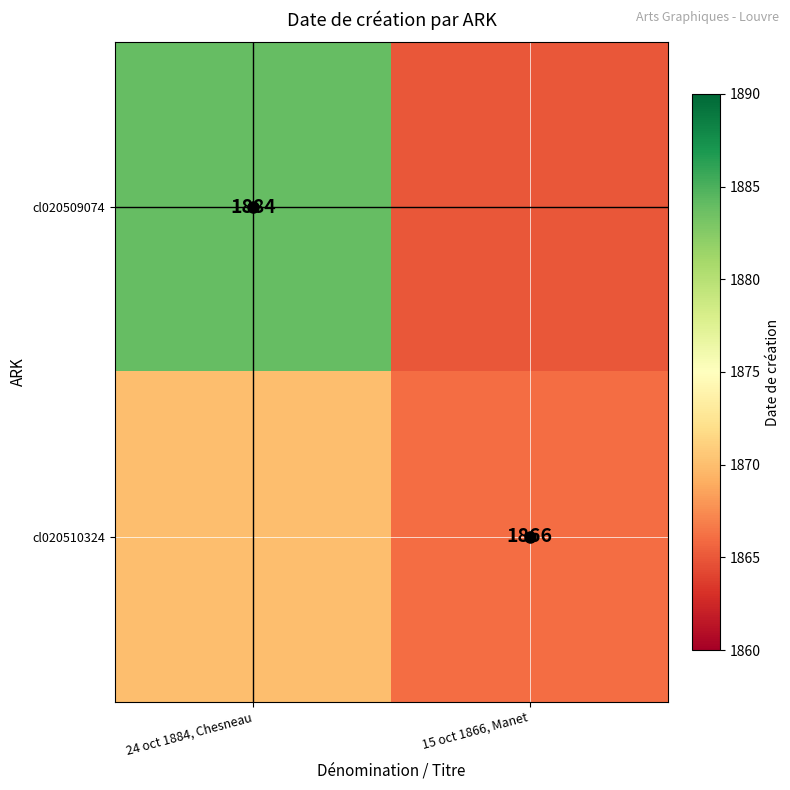

What is the minimum value for cl020509074?

1865